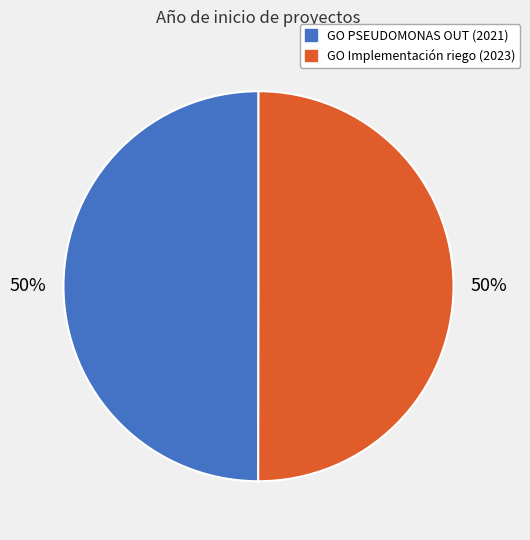

Combined, do GO PSEUDOMONAS OUT (2021) and GO Implementación riego (2023) account for over 50%?

Yes